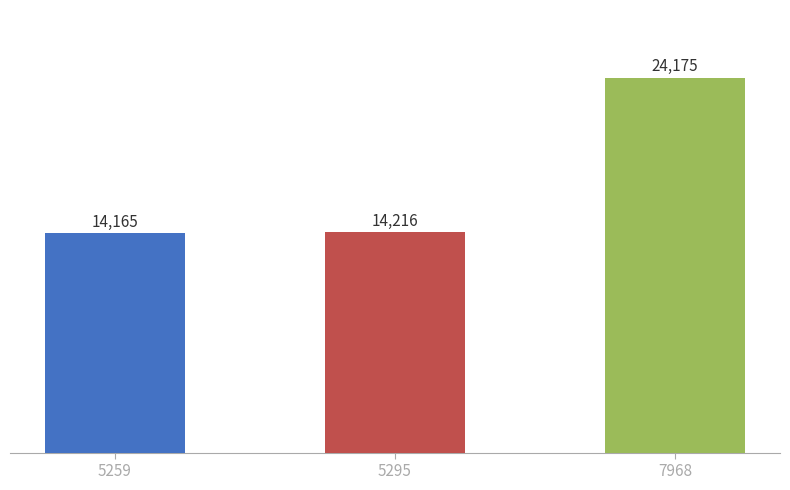

Reading left to right, list all the values displayed in this chart.

5259=14165	5295=14216	7968=24175